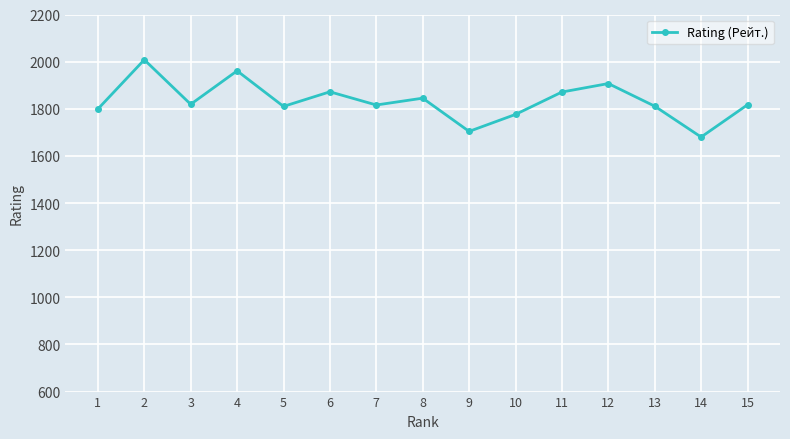

What is the greatest value displayed?

2008